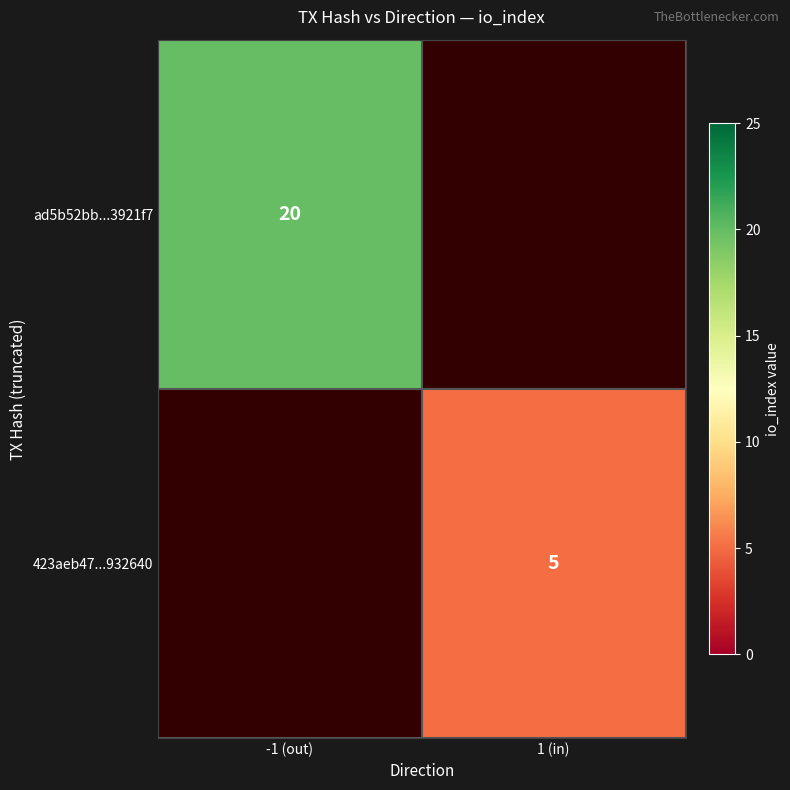

True or false: ad5b52bb...3921f7 has a value of 31 at -1 (out).

False